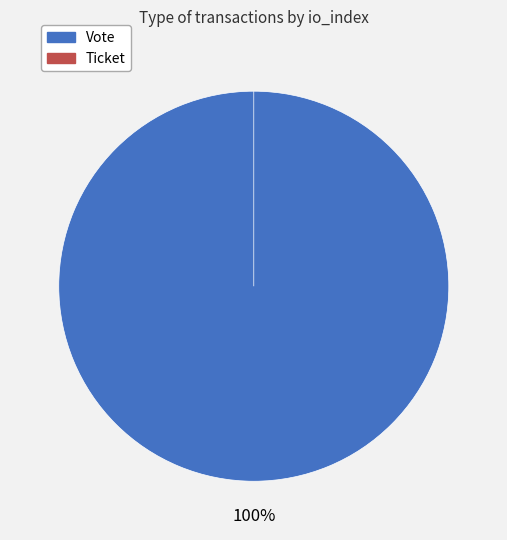

True or false: Ticket accounts for 0% of the total.

True